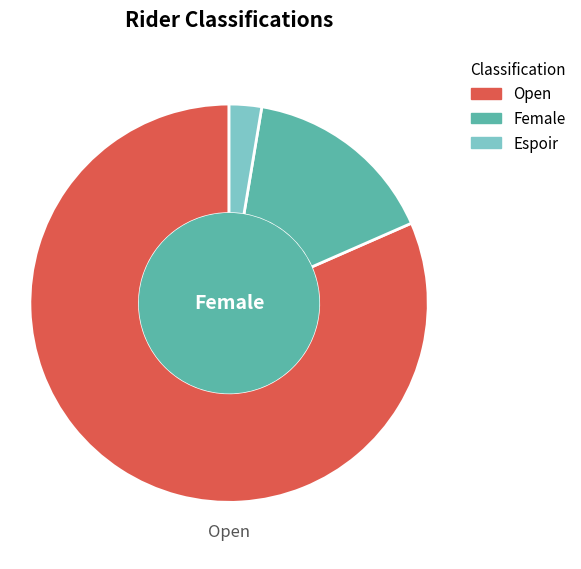

Combined, do Open and Espoir account for over 50%?

Yes